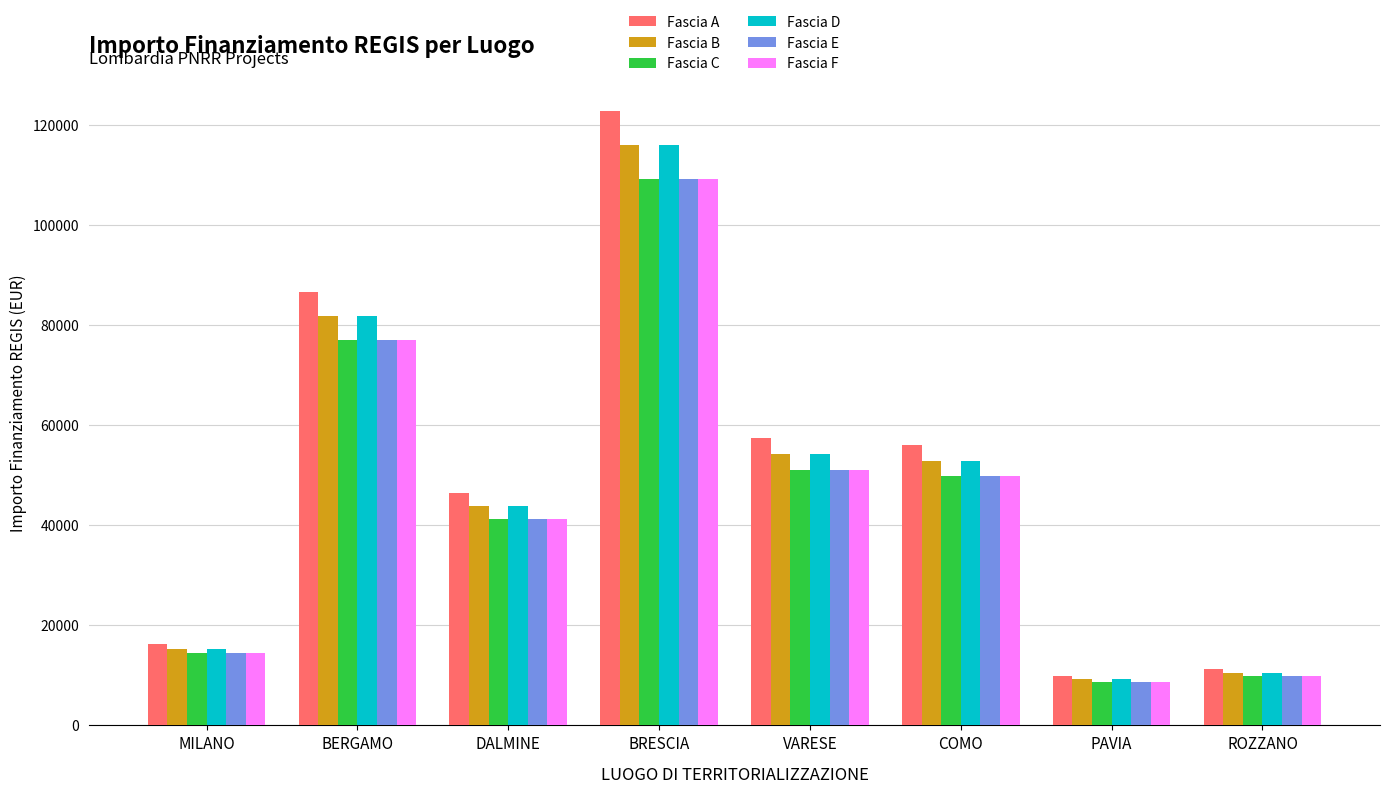

Are the bars horizontal?

No